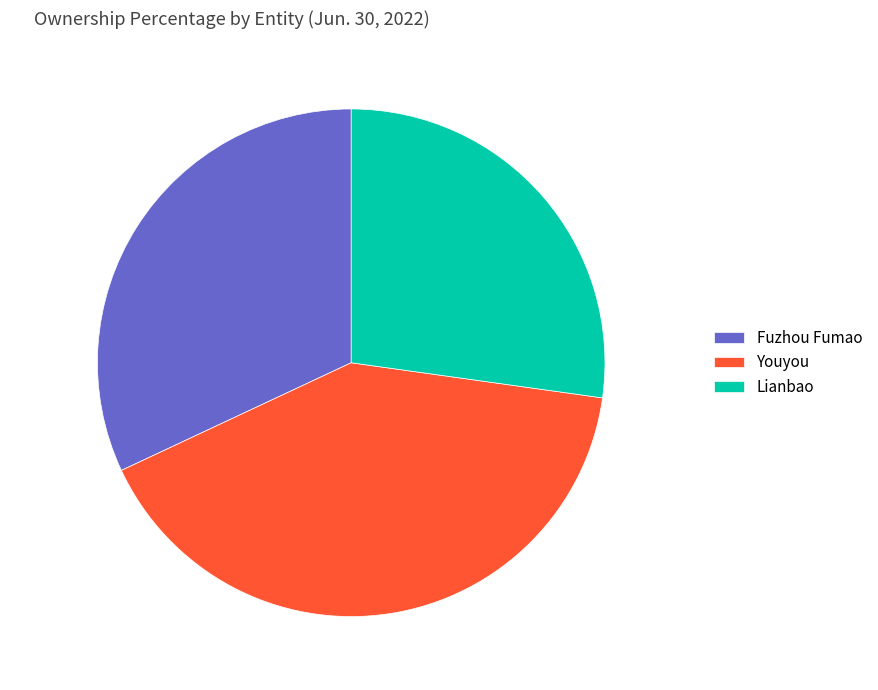

True or false: Fuzhou Fumao accounts for 37% of the total.

False